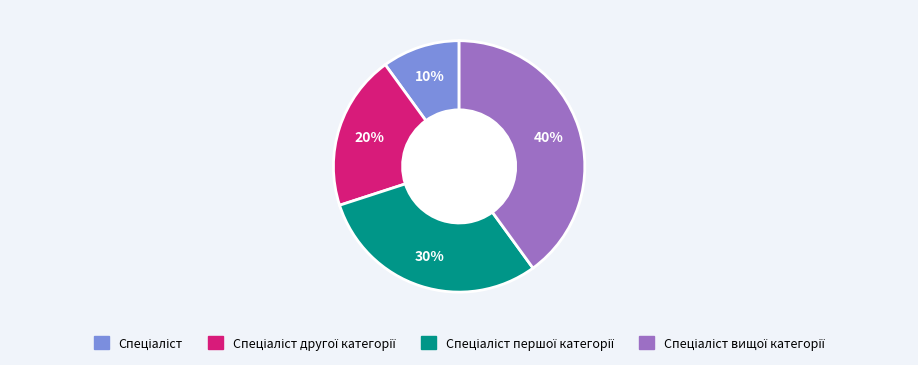

To the nearest percent, what is the difference between the largest and smallest slice percentages?

30%